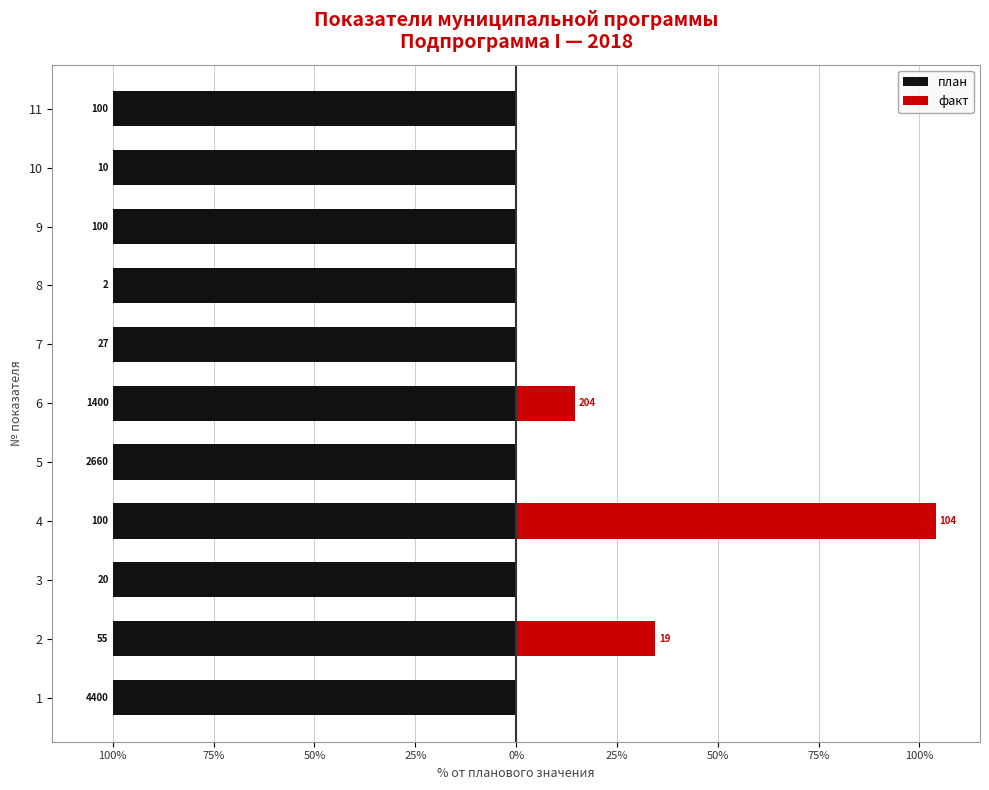

The факт series shows 41.9 at 10. True or false?

False